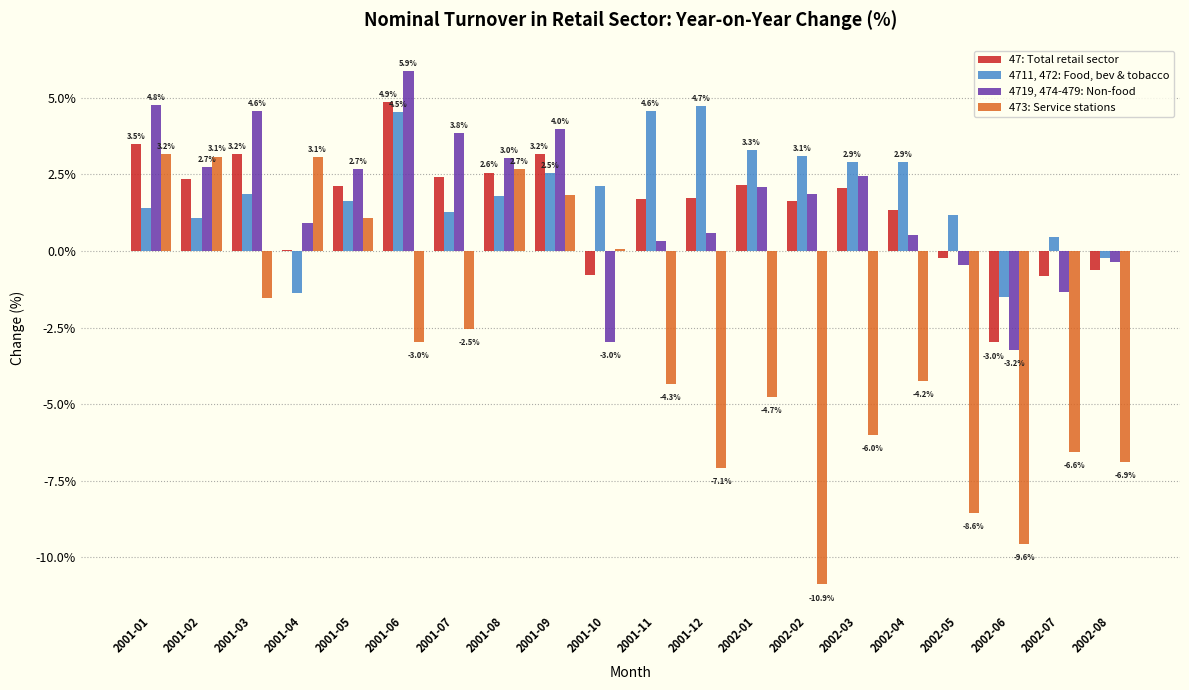

Which series has the largest total across all categories?

4711, 472: Food, bev & tobacco